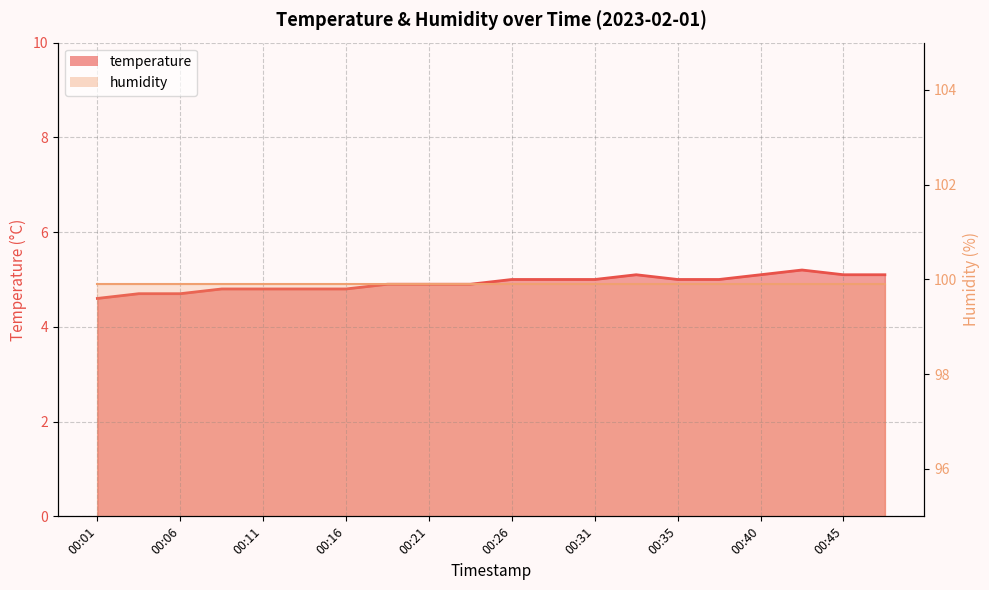

What is the difference between the values at 00:40 and 00:13?

0.3